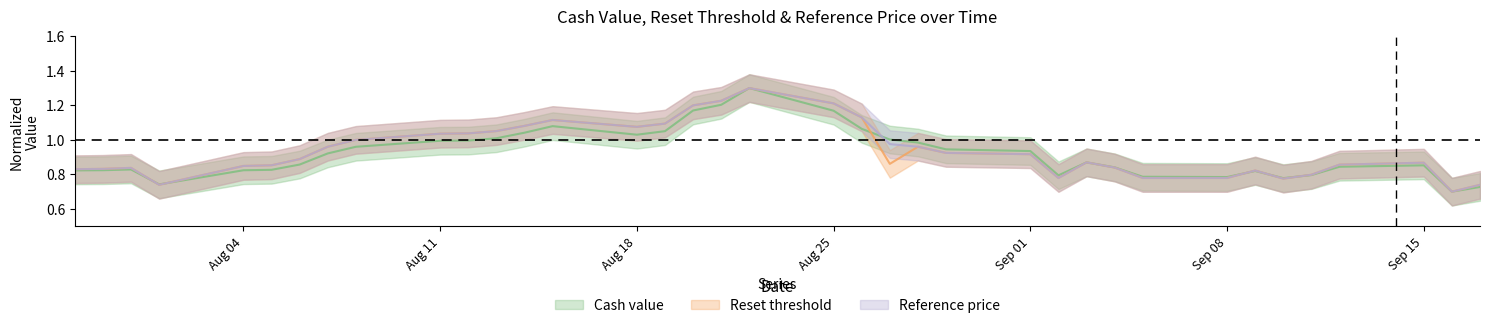

Between which two adjacent categories do Reset threshold and Cash value first intersect?

2025-07-31 and 2025-08-01